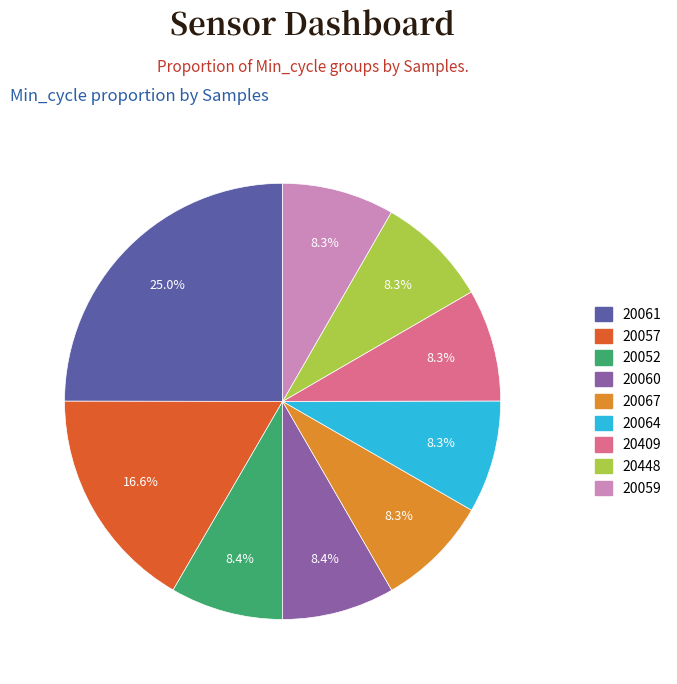

Is there a majority slice in this chart?

No